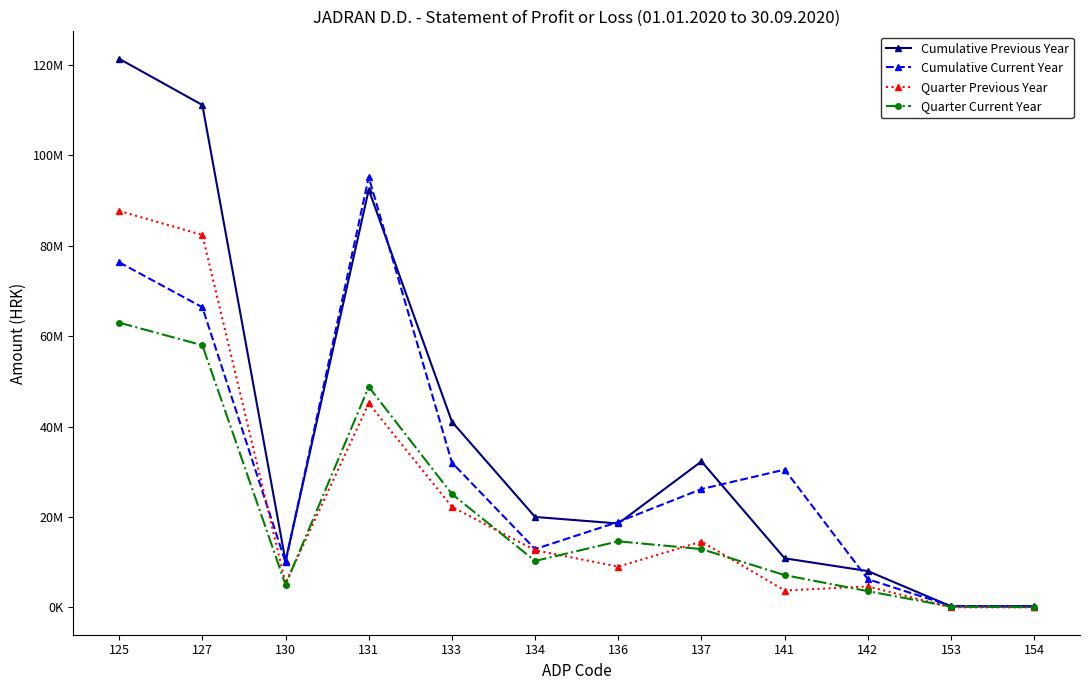

Rank the categories by Quarter Current Year value from highest to lowest.

125, 127, 131, 133, 136, 137, 134, 141, 130, 142, 153, 154